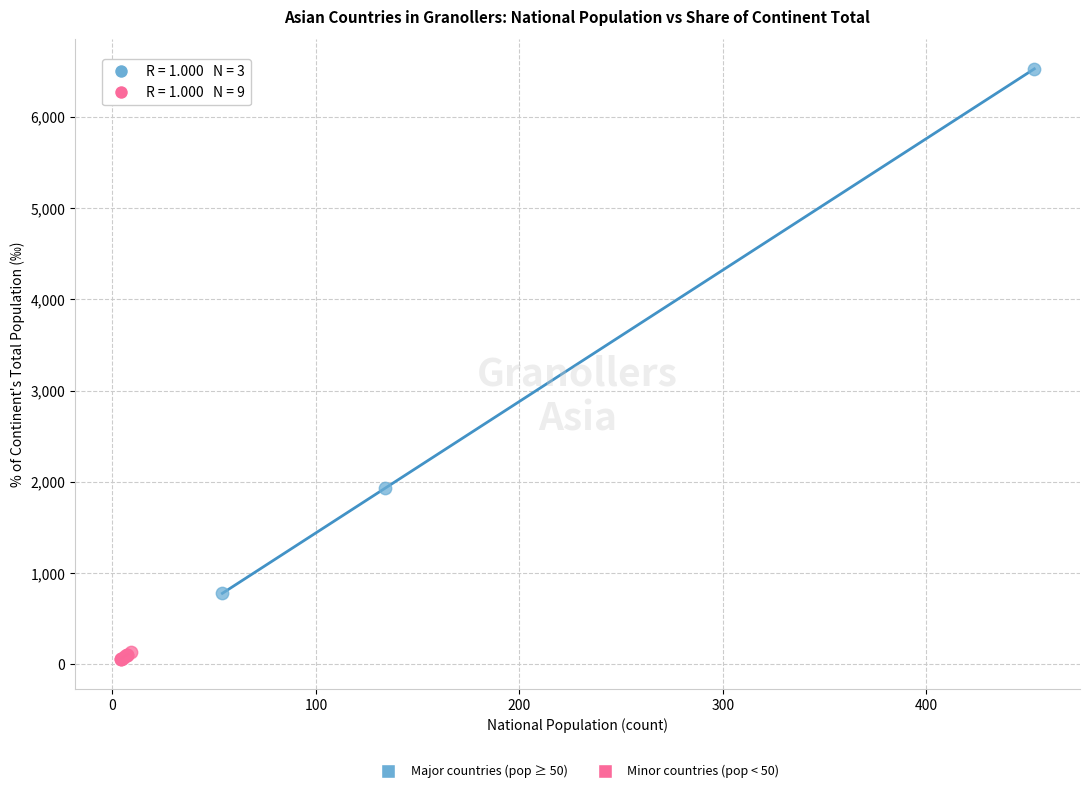

What are all the series names shown in the legend?

Major countries (pop ≥ 50), Minor countries (pop < 50)